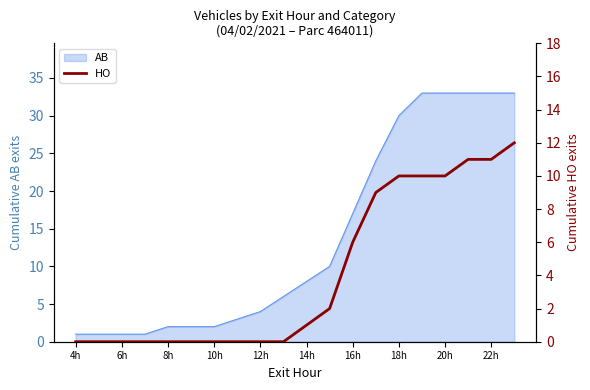

What is the maximum value for AB?

33